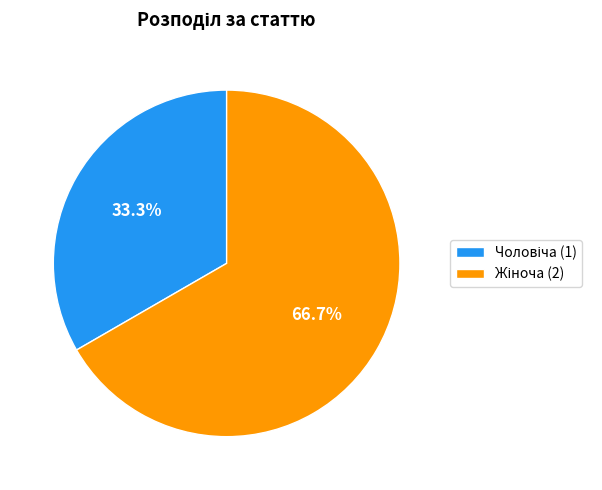

Is there any slice that represents more than half of the pie?

Yes